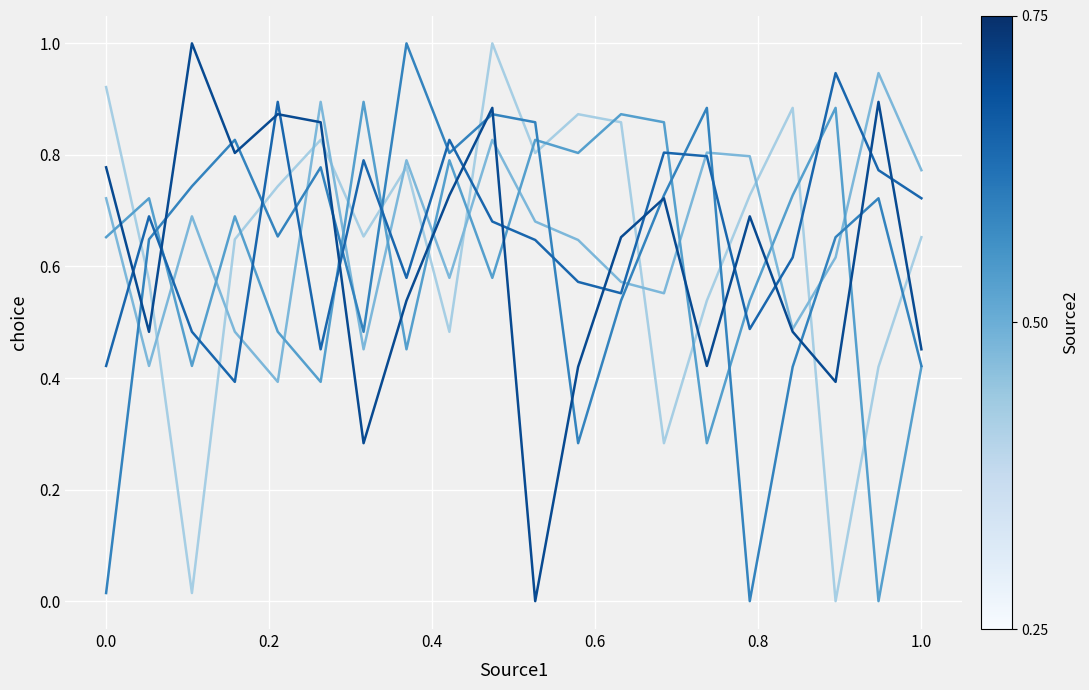

How many series are shown in this chart?

6